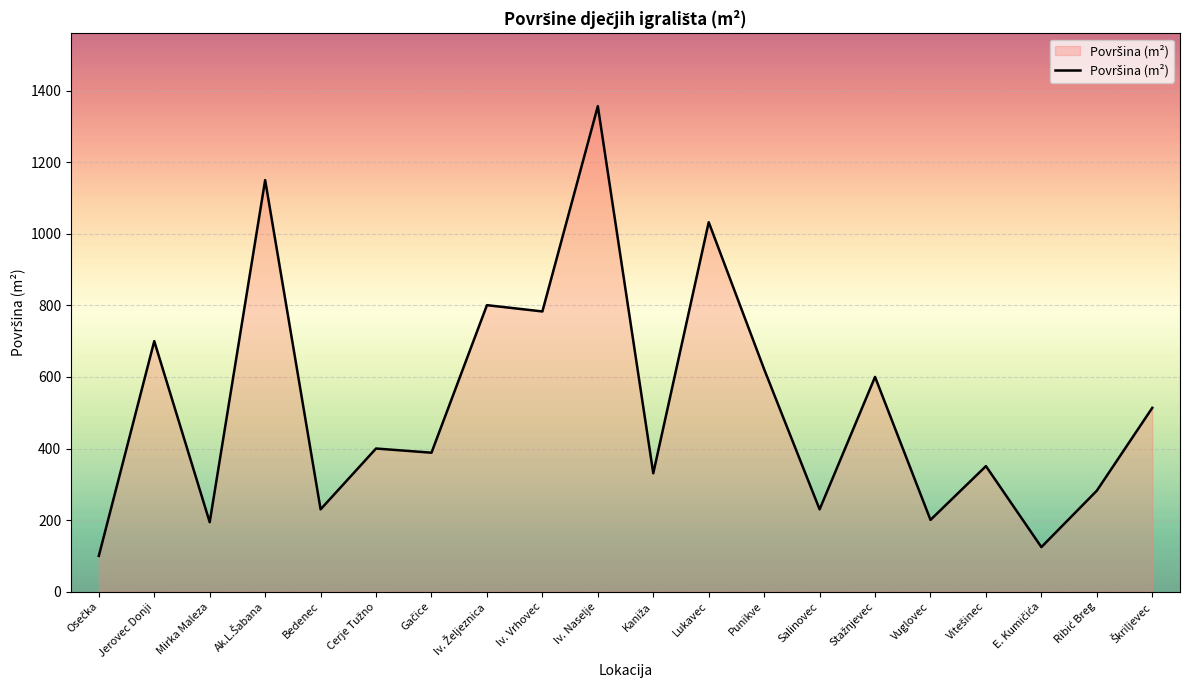

The chart shows a value of 621.4 at Punikve. True or false?

True